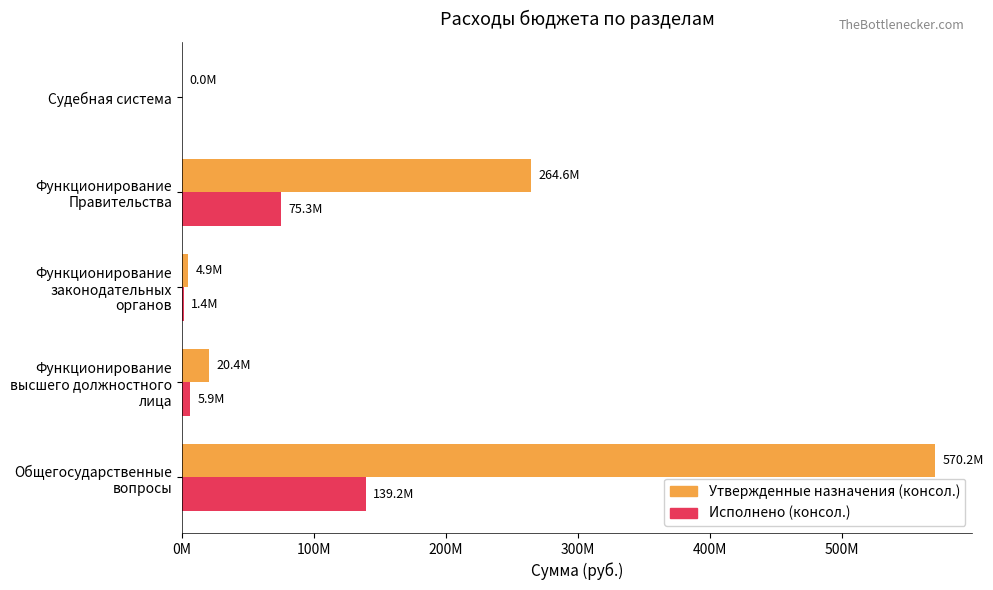

At how many categories does at least one series exceed 189471450?

2